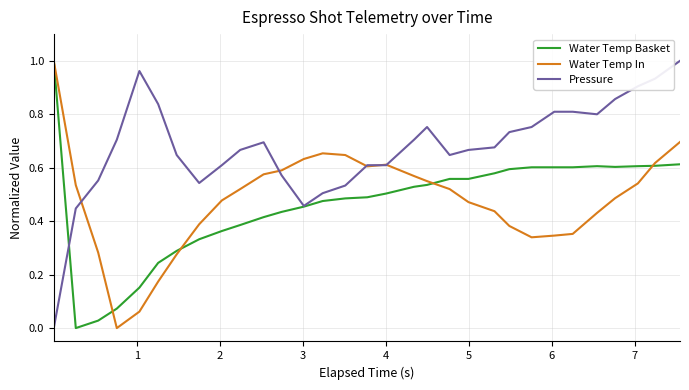

Which series has the largest total across all categories?

Pressure